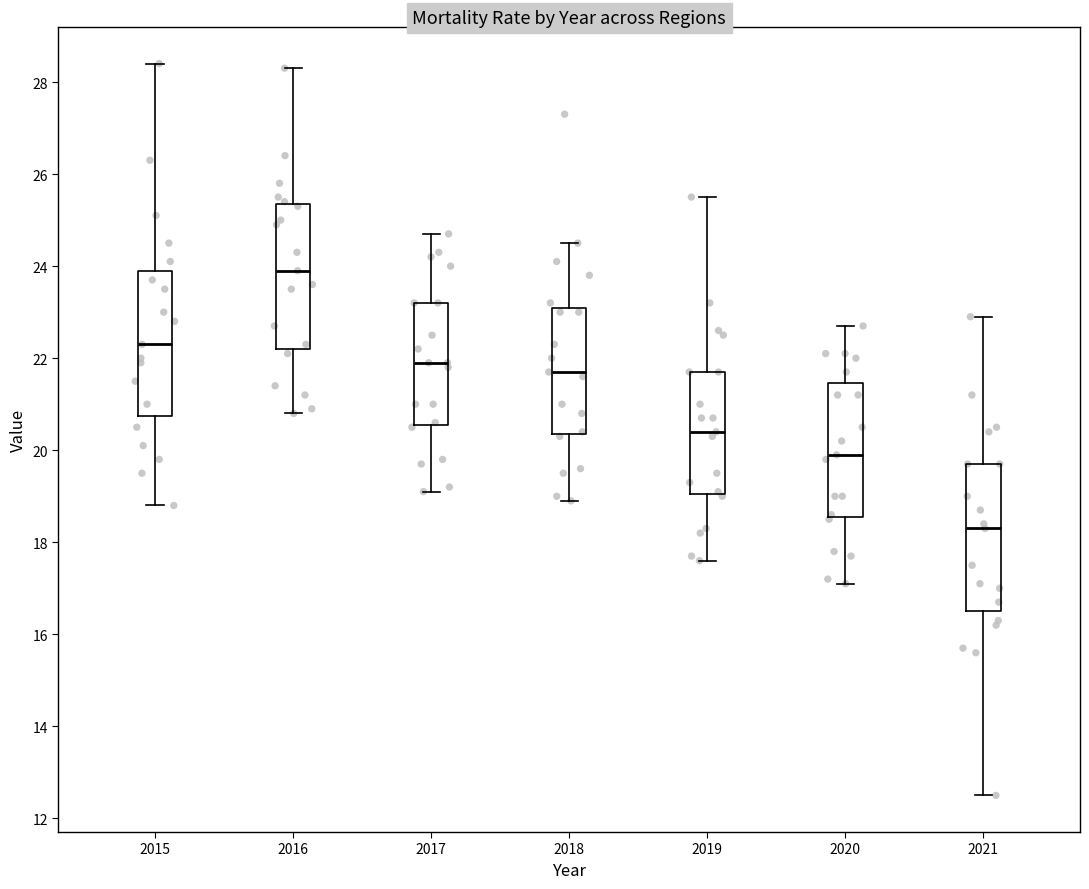

Which box has the lowest median line?

2021